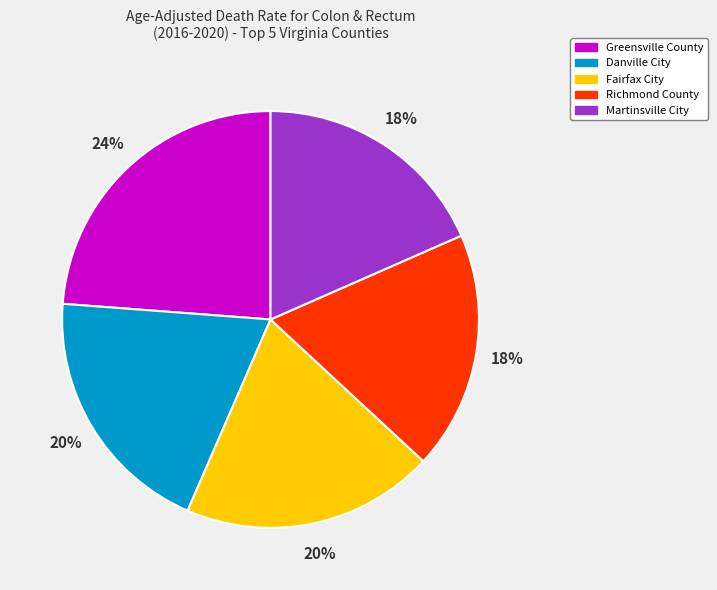

To the nearest percent, what portion does Richmond County represent?

18%